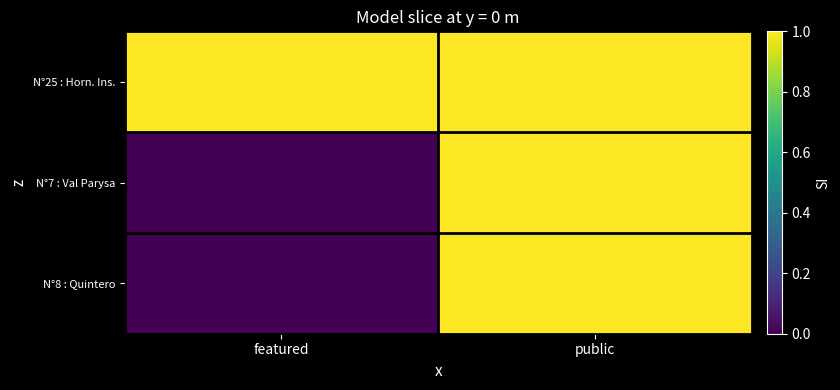

Reading left to right, extract all data points from this chart.

N°25 : Horn. Ins.: featured=1	public=1
N°7 : Val Parysa: featured=0	public=1
N°8 : Quintero: featured=0	public=1